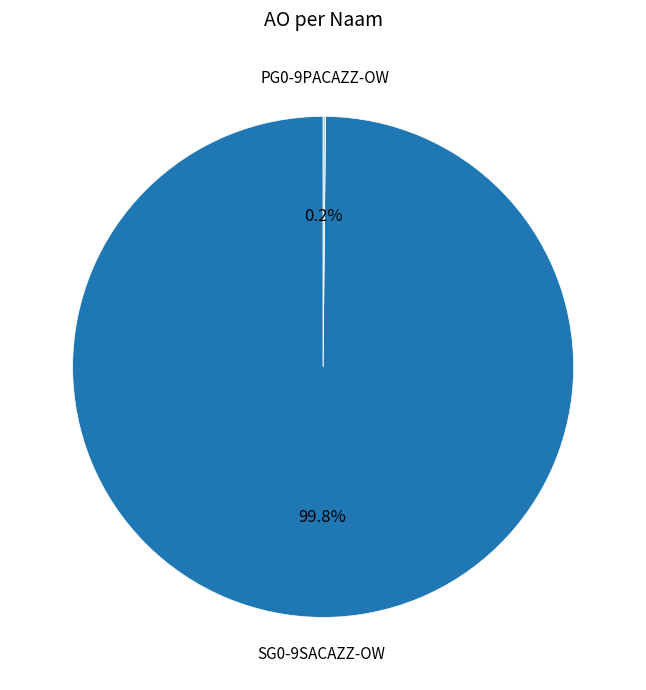

What percentage is the SG0-9SACAZZ-OW slice, to the nearest percent?

100%